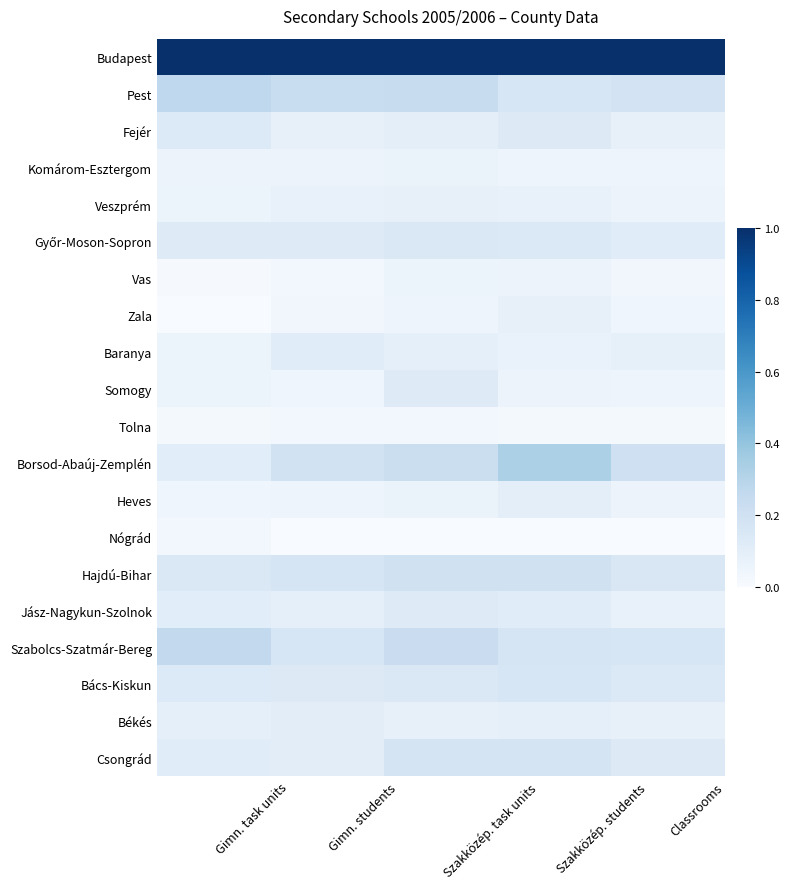

At which category is the sum across all series the highest?

Szakközép. task units